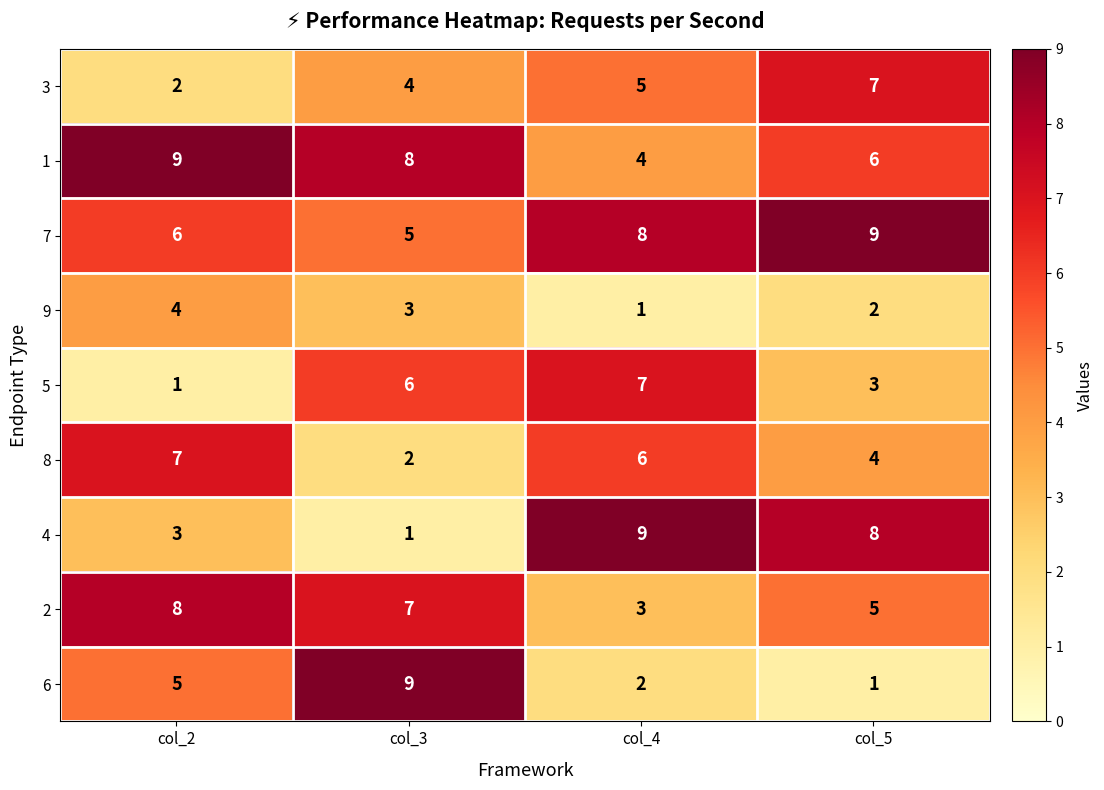

Which category has the lowest value in the 5 series?

col_2